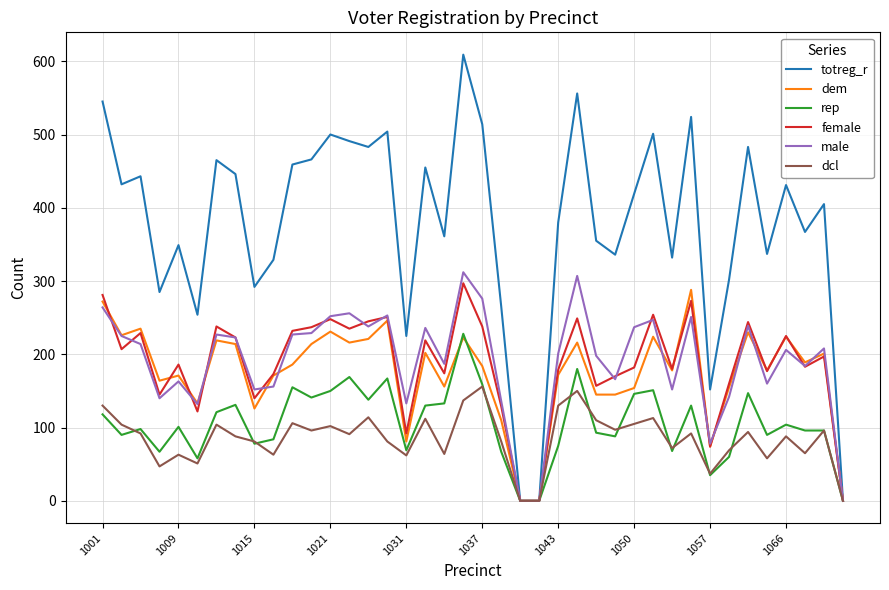

What is the highest value of the rep series?

228